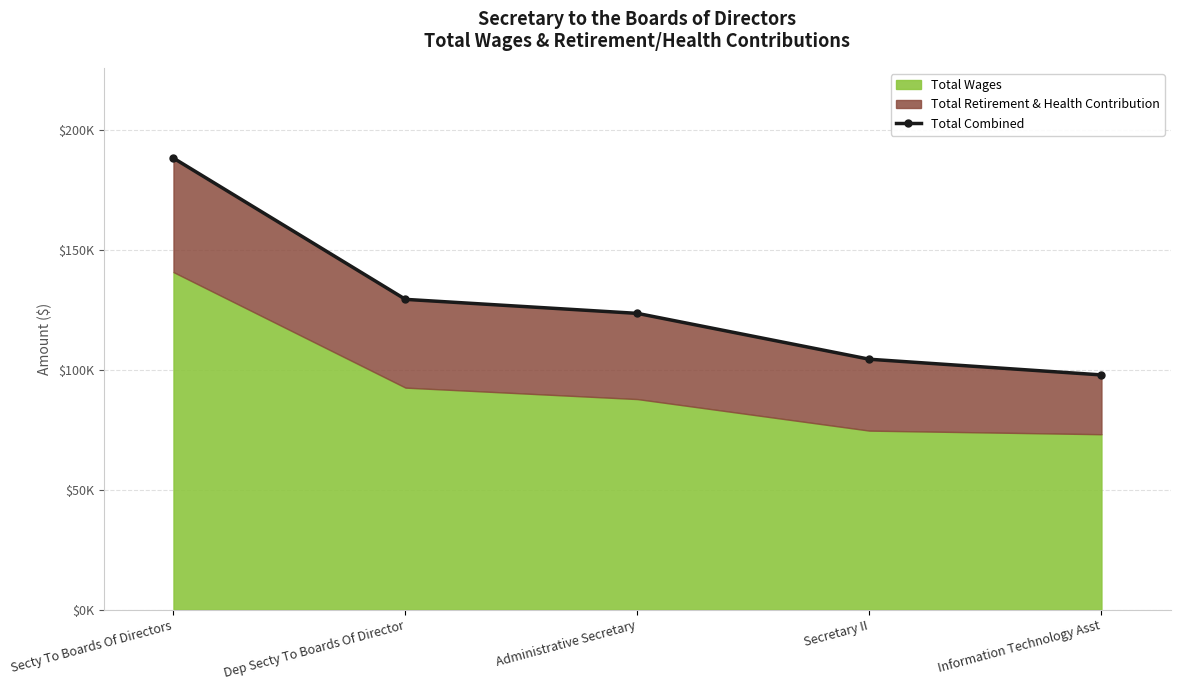

List the labels in order of value, largest first.

Secty To Boards Of Directors, Dep Secty To Boards Of Director, Administrative Secretary, Secretary II, Information Technology Asst